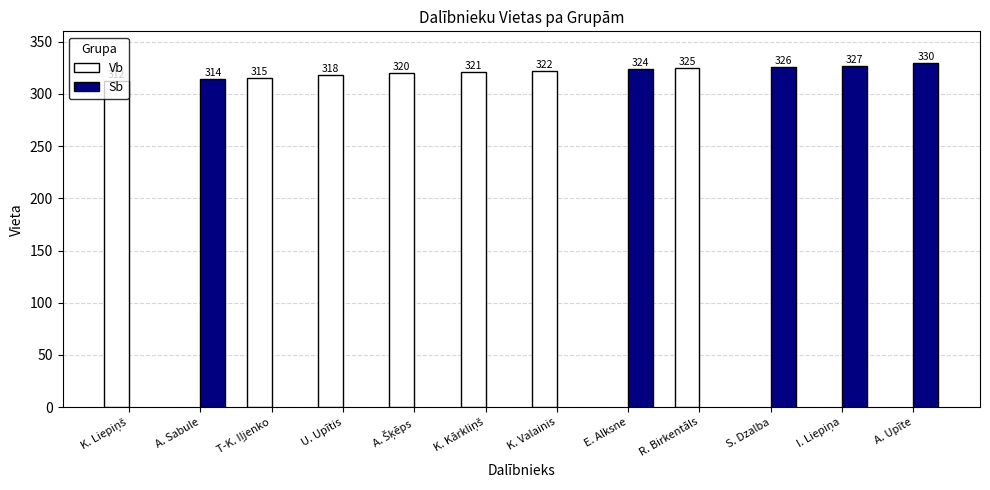

Where is Vb nearest to the value 318?

U. Upītis